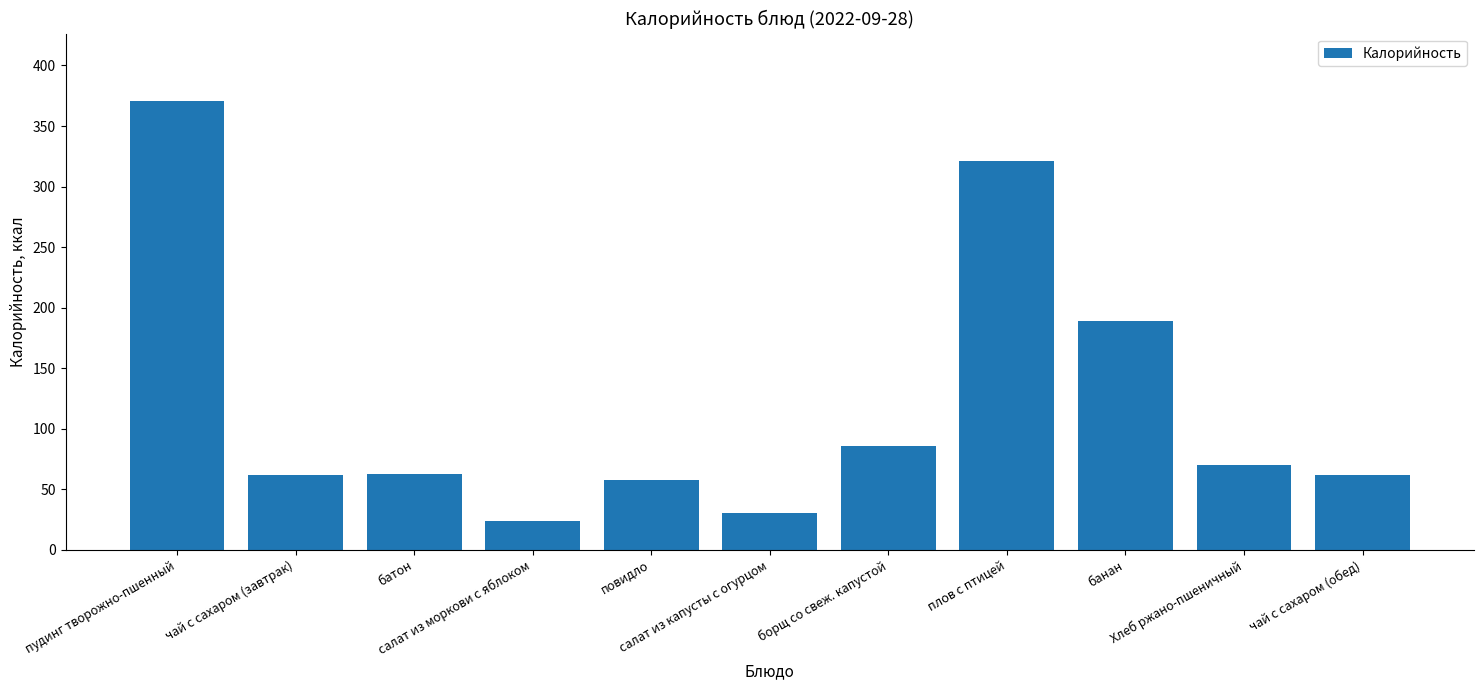

What is the minimum value shown in the chart?

23.9